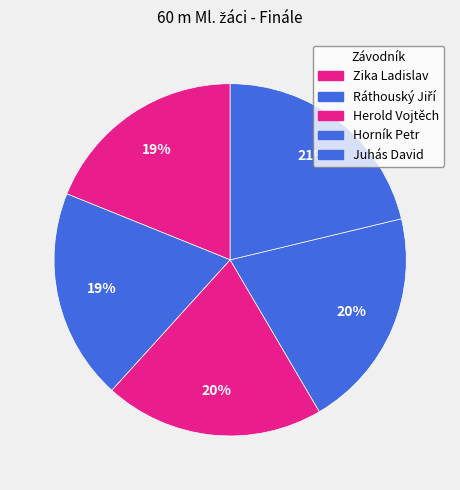

What percentage is NOT represented by Horník Petr?

79.7%